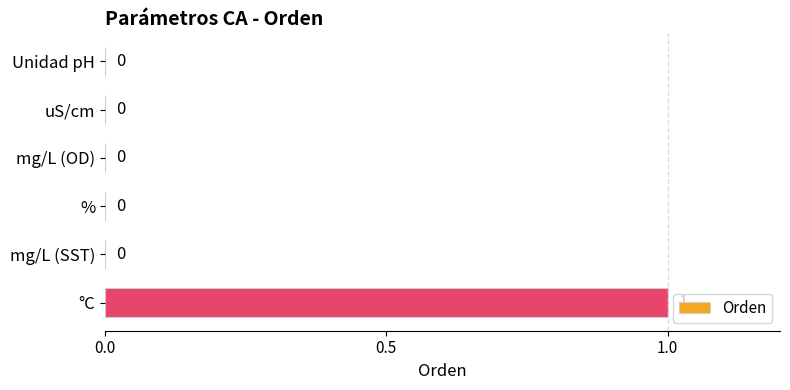

At which category does the chart reach its peak across all series?

°C